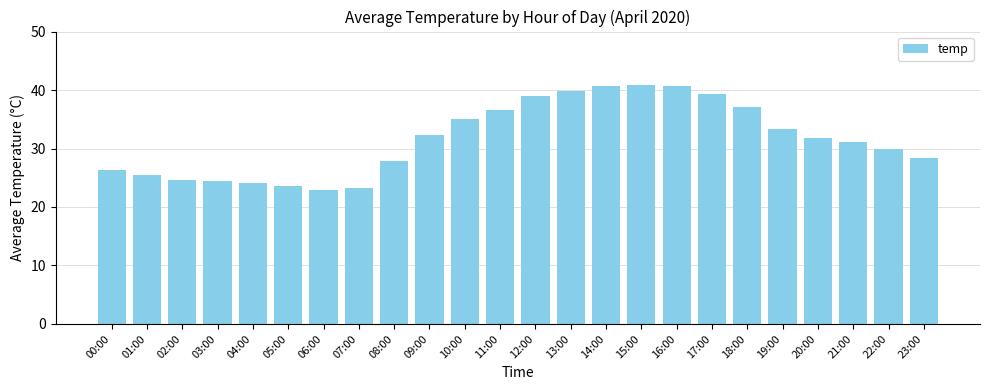

What is the average value?

31.6